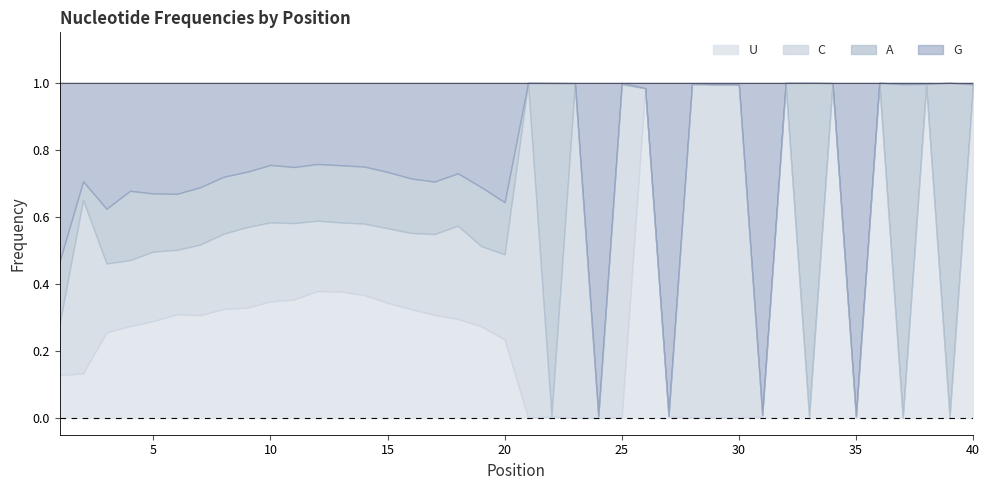

Reading left to right, list all the values displayed in this chart.

G: 1=0.5	2=0.3	3=0.4	4=0.3	5=0.3	6=0.3	7=0.3	8=0.3	9=0.3	10=0.2	11=0.3	12=0.2	13=0.2	14=0.3	15=0.3	16=0.3	17=0.3	18=0.3	19=0.3	20=0.4	21=0.0	22=0.0	23=0.0	24=1.0	25=0.0	26=0.0	27=1.0	28=0.0	29=0.0	30=0.0	31=1.0	32=0.0	33=0.0	34=0.0	35=1.0	36=0.0	37=0.0	38=0.0	39=0.0	40=0.0
A: 1=0.2	2=0.1	3=0.2	4=0.2	5=0.2	6=0.2	7=0.2	8=0.2	9=0.2	10=0.2	11=0.2	12=0.2	13=0.2	14=0.2	15=0.2	16=0.2	17=0.2	18=0.2	19=0.2	20=0.2	21=0.0	22=1.0	23=0.0	24=0.0	25=0.0	26=0.0	27=0.0	28=0.0	29=0.0	30=0.0	31=0.0	32=0.0	33=1.0	34=0.0	35=0.0	36=0.0	37=1.0	38=0.0	39=1.0	40=0.0
C: 1=0.2	2=0.5	3=0.2	4=0.2	5=0.2	6=0.2	7=0.2	8=0.2	9=0.2	10=0.2	11=0.2	12=0.2	13=0.2	14=0.2	15=0.2	16=0.2	17=0.2	18=0.3	19=0.2	20=0.3	21=1.0	22=0.0	23=1.0	24=0.0	25=1.0	26=0.0	27=0.0	28=1.0	29=1.0	30=1.0	31=0.0	32=0.0	33=0.0	34=0.0	35=0.0	36=0.0	37=0.0	38=0.0	39=0.0	40=0.0
U: 1=0.1	2=0.1	3=0.3	4=0.3	5=0.3	6=0.3	7=0.3	8=0.3	9=0.3	10=0.3	11=0.4	12=0.4	13=0.4	14=0.4	15=0.3	16=0.3	17=0.3	18=0.3	19=0.3	20=0.2	21=0.0	22=0.0	23=0.0	24=0.0	25=0.0	26=1.0	27=0.0	28=0.0	29=0.0	30=0.0	31=0.0	32=1.0	33=0.0	34=1.0	35=0.0	36=1.0	37=0.0	38=1.0	39=0.0	40=1.0